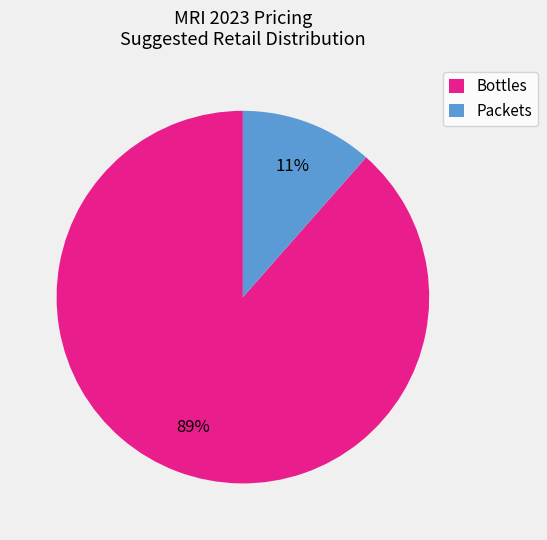

Count the number of slices in the pie.

2